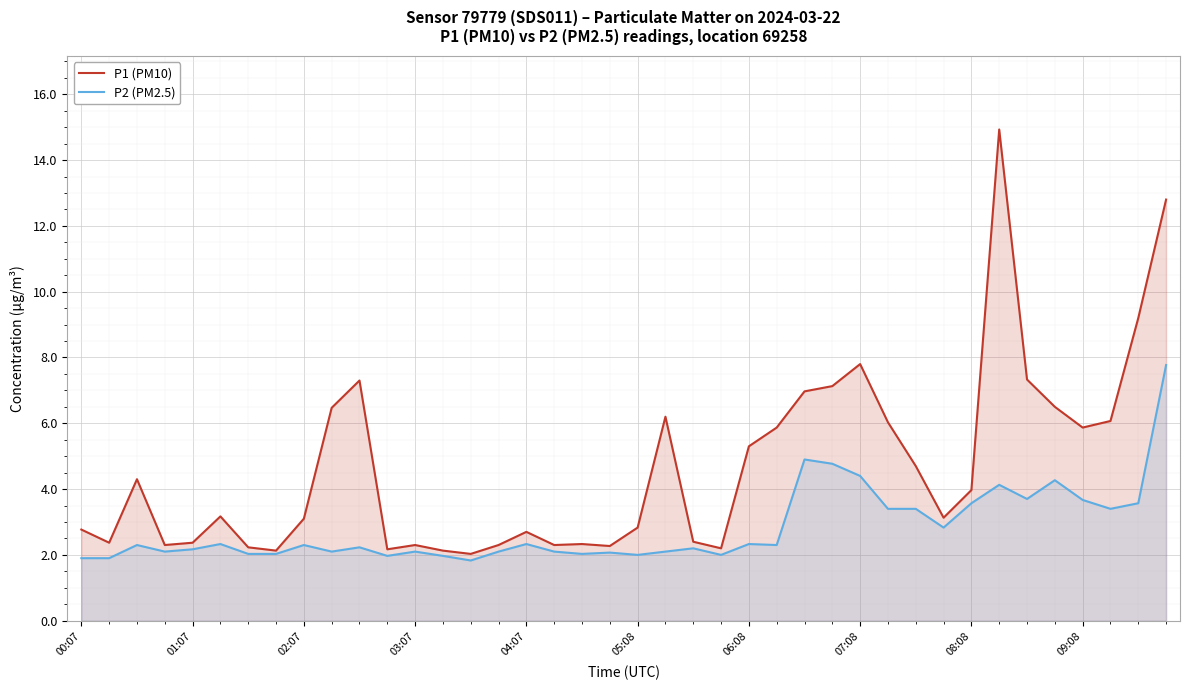

Which series has the largest total across all categories?

P1 (PM10)